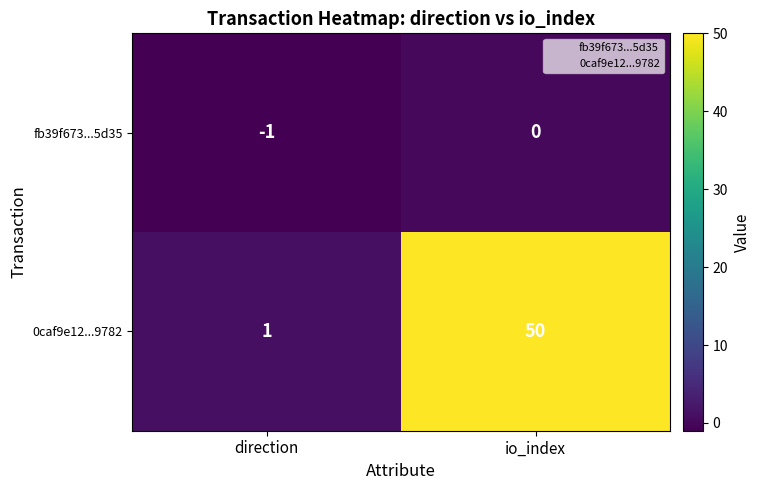

At which category does the chart reach its minimum across all series?

direction